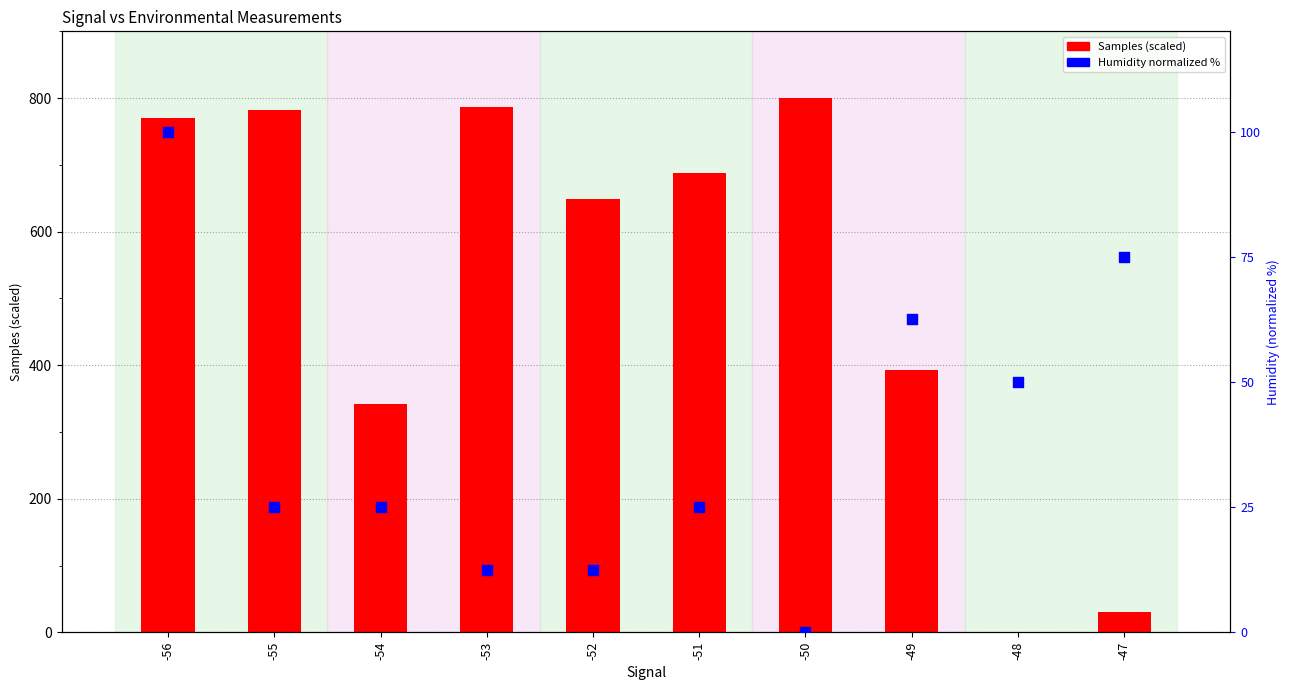

What are all the series names shown in the legend?

Samples (scaled), Humidity (normalized %)